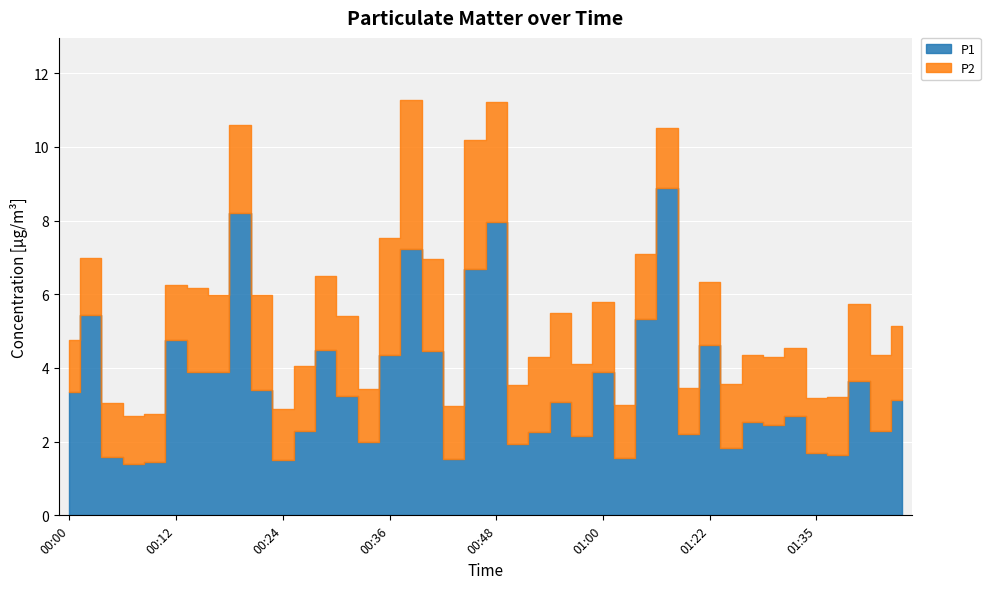

Is the value of P1 at 01:42 greater than the value of P2 at 00:46?

No